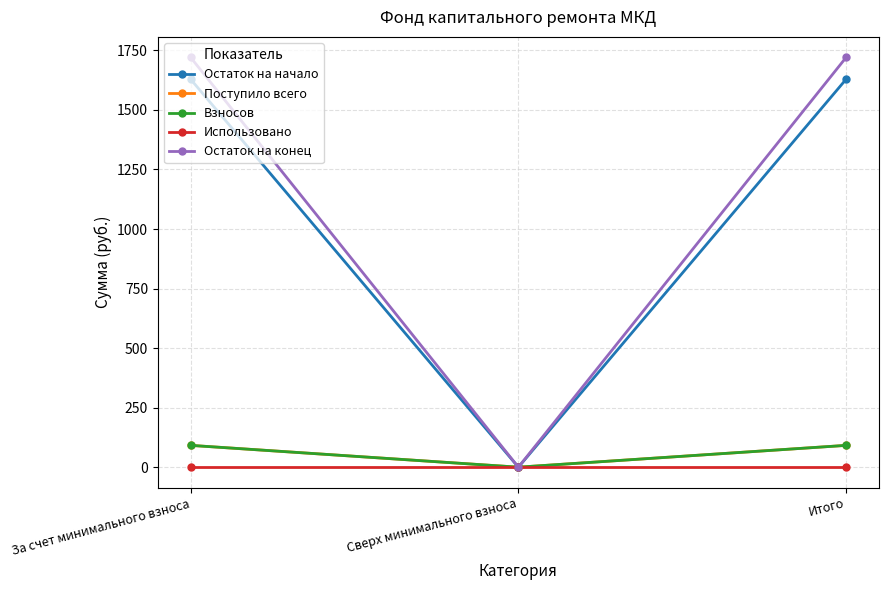

Reading left to right, extract all data points from this chart.

Остаток на начало: 1629.1	0.0	1629.1
Поступило всего: 91.6	0.0	91.6
Взносов: 91.6	0.0	91.6
Использовано: 0.0	0.0	0.0
Остаток на конец: 1720.7	0.0	1720.7